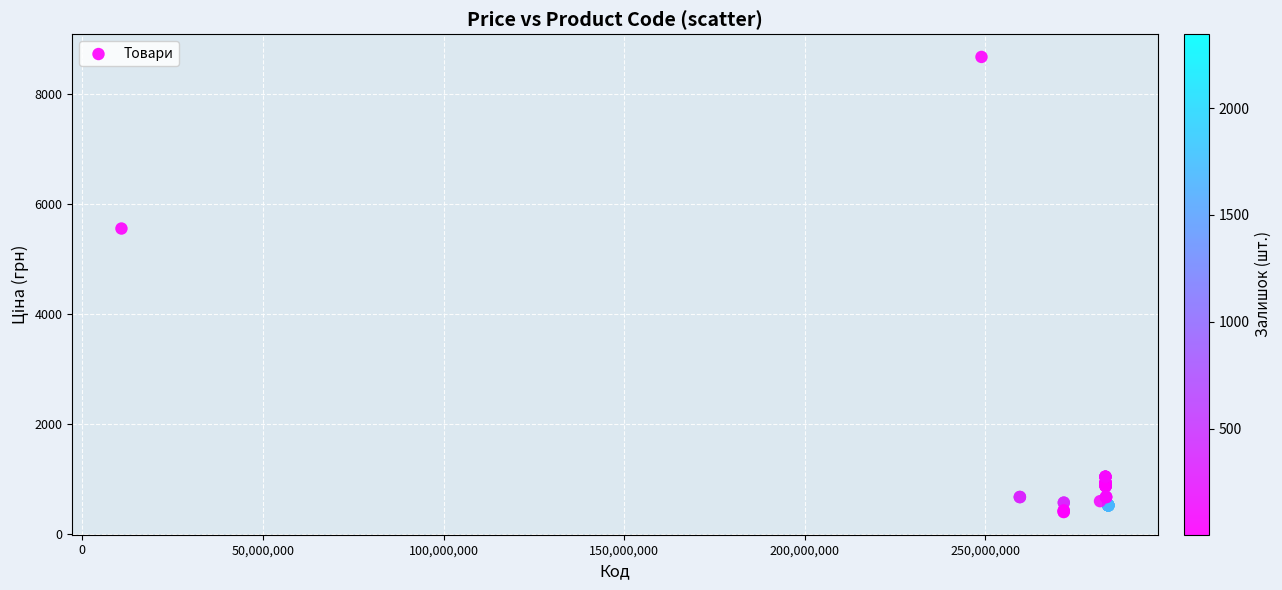

What Y value in the scatter plot is closest to 4543?

5560.3